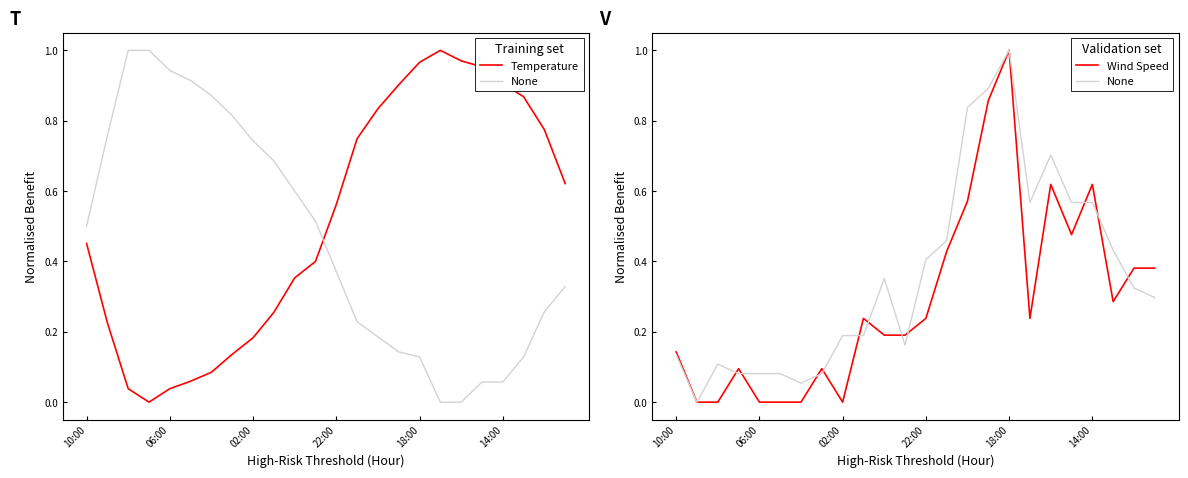

What is the sum of all None values?

8.6